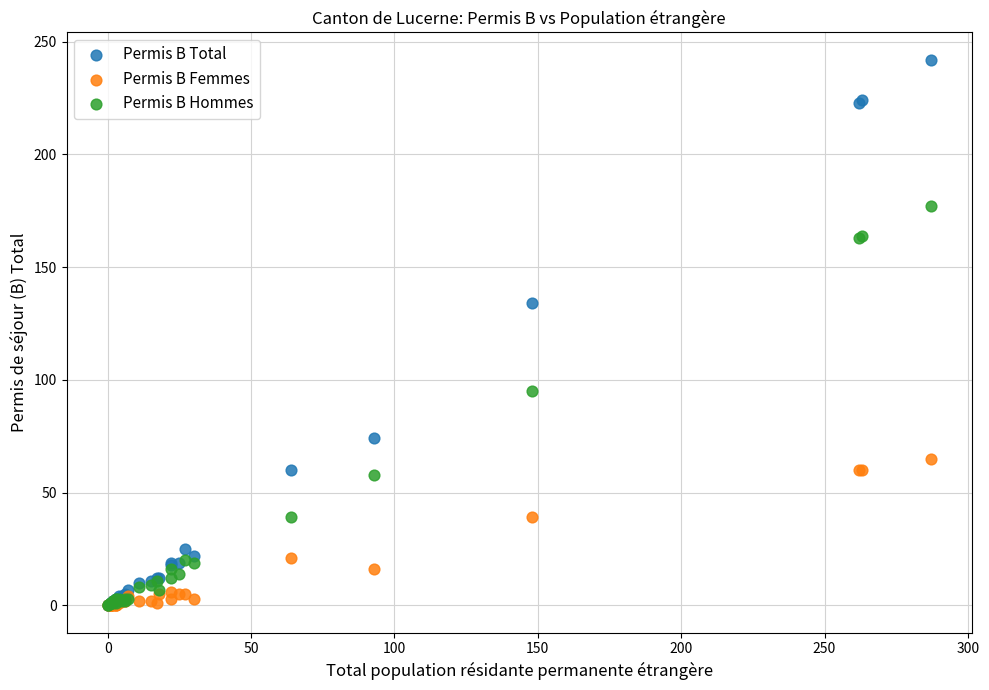

In the Permis B Hommes series, what Y value is closest to 88?

95